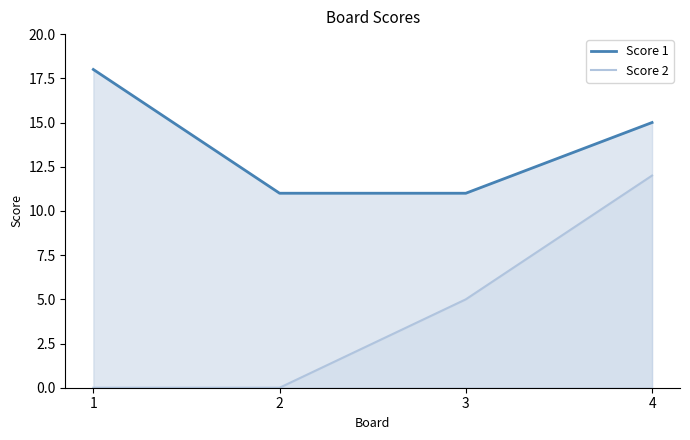

What is the highest value of the Score 2 series?

12